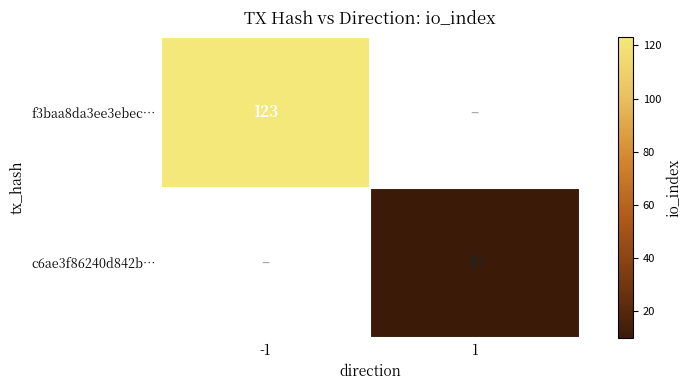

The f3baa8da3ee3ebec… series shows 123 at -1. True or false?

True